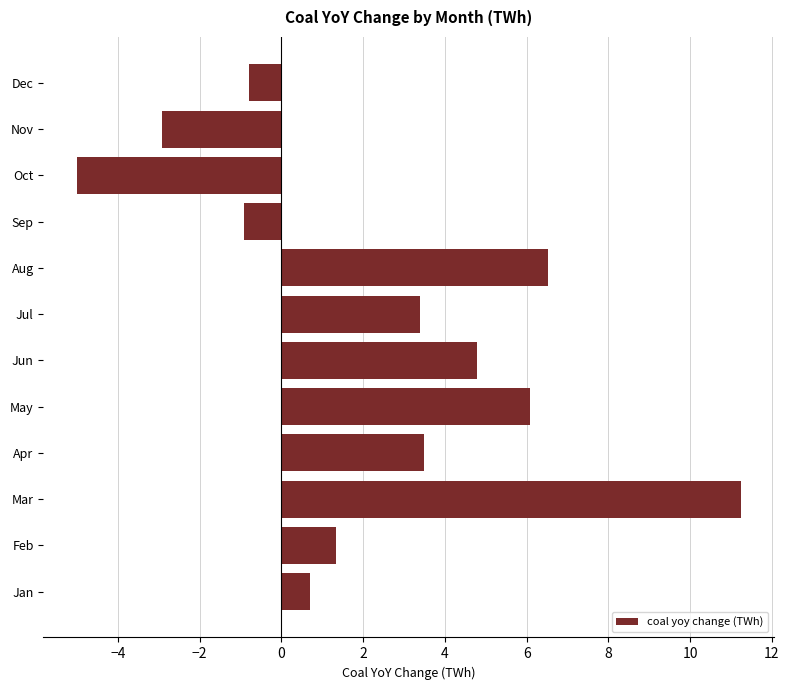

Which category has the lowest value across all series?

Oct